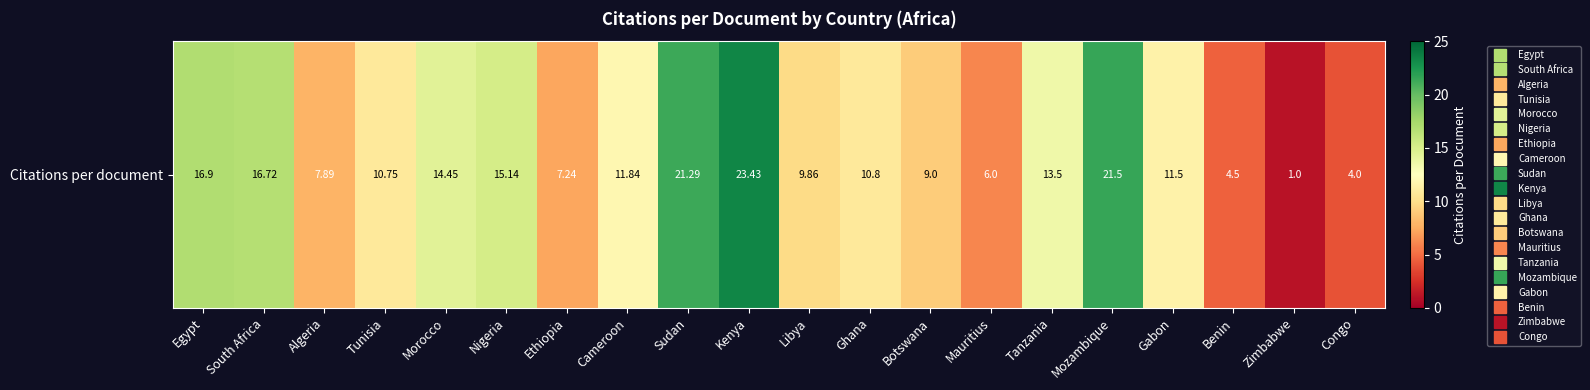

How many data points are above 11?

10